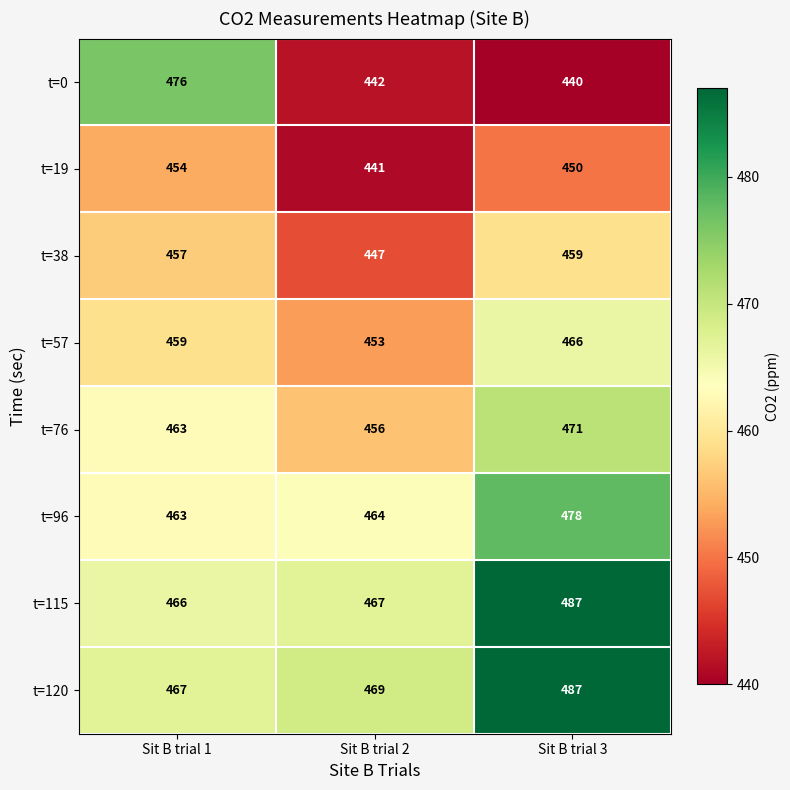

Reading left to right, list all the values displayed in this chart.

t=0: 476	442	440
t=19: 454	441	450
t=38: 457	447	459
t=57: 459	453	466
t=76: 463	456	471
t=96: 463	464	478
t=115: 466	467	487
t=120: 467	469	487